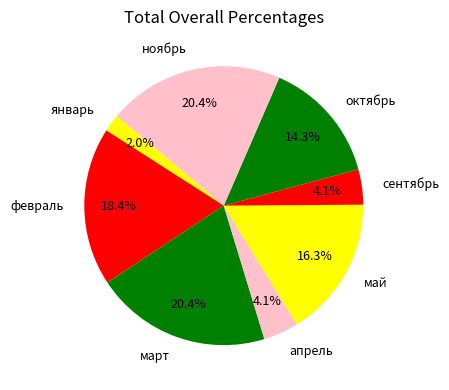

What is the smallest slice in the pie chart?

январь